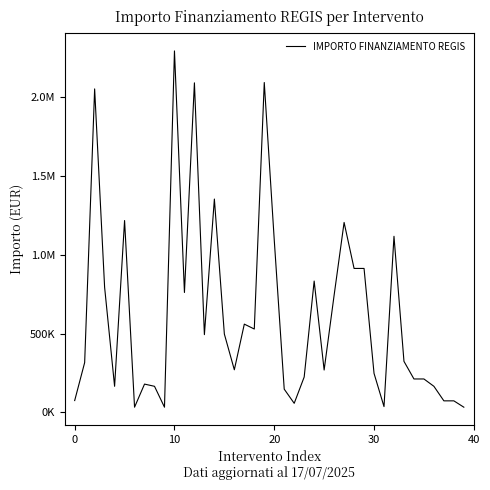

What is the label of the 35th point from the left?

34